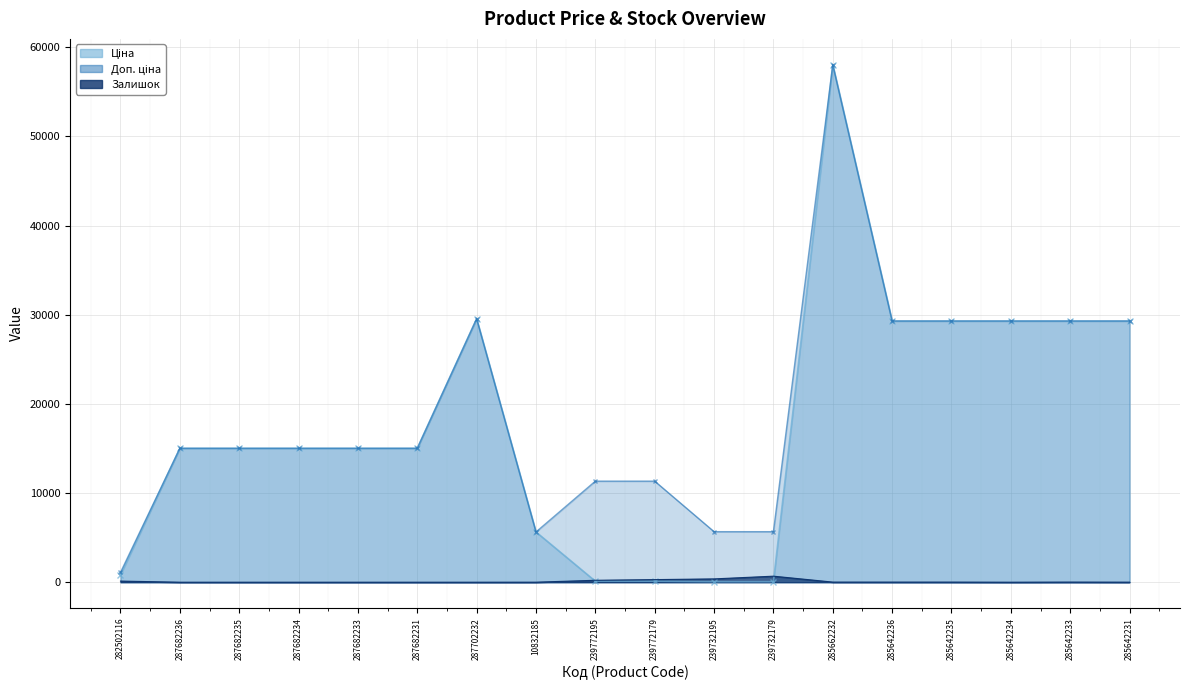

Reading right to left, extract all data points from this chart.

Ціна: 29294.9	29294.9	29294.9	29294.9	29294.9	58037.0	56.7	56.7	113.3	113.3	5636.0	29548.9	15019.2	15019.2	15019.2	15019.2	15019.2	813.0
Доп. ціна: 29294.9	29294.9	29294.9	29294.9	29294.9	58037.0	5667.0	5667.0	11334.0	11334.0	5636.0	29548.9	15019.2	15019.2	15019.2	15019.2	15019.2	1101.8
Залишок: 4.0	13.0	0.0	11.0	11.0	12.0	676.0	370.0	290.0	215.0	2.0	0.0	0.0	0.0	0.0	0.0	0.0	125.0